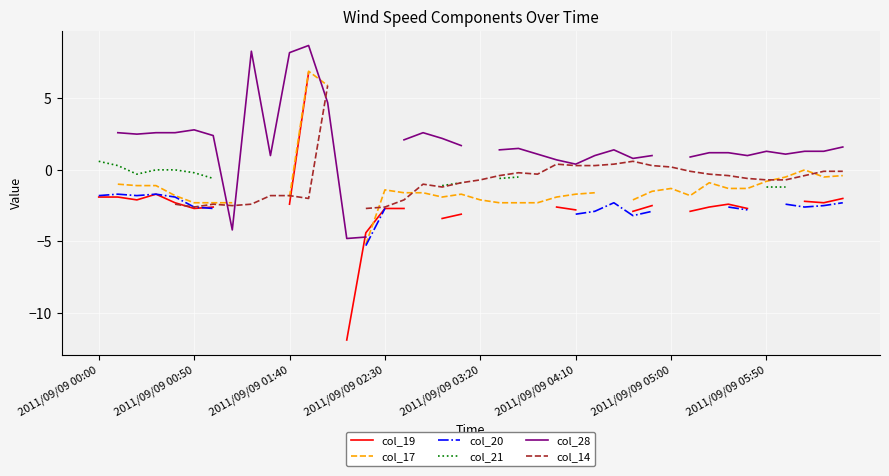

What is the maximum value shown in the chart?

8.7